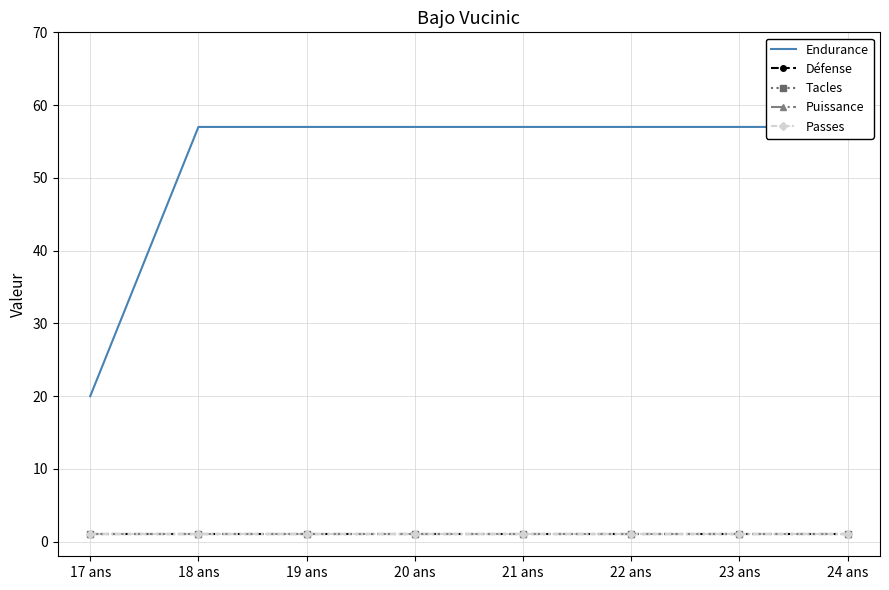

True or false: Puissance has a value of 0 at 18 ans.

False